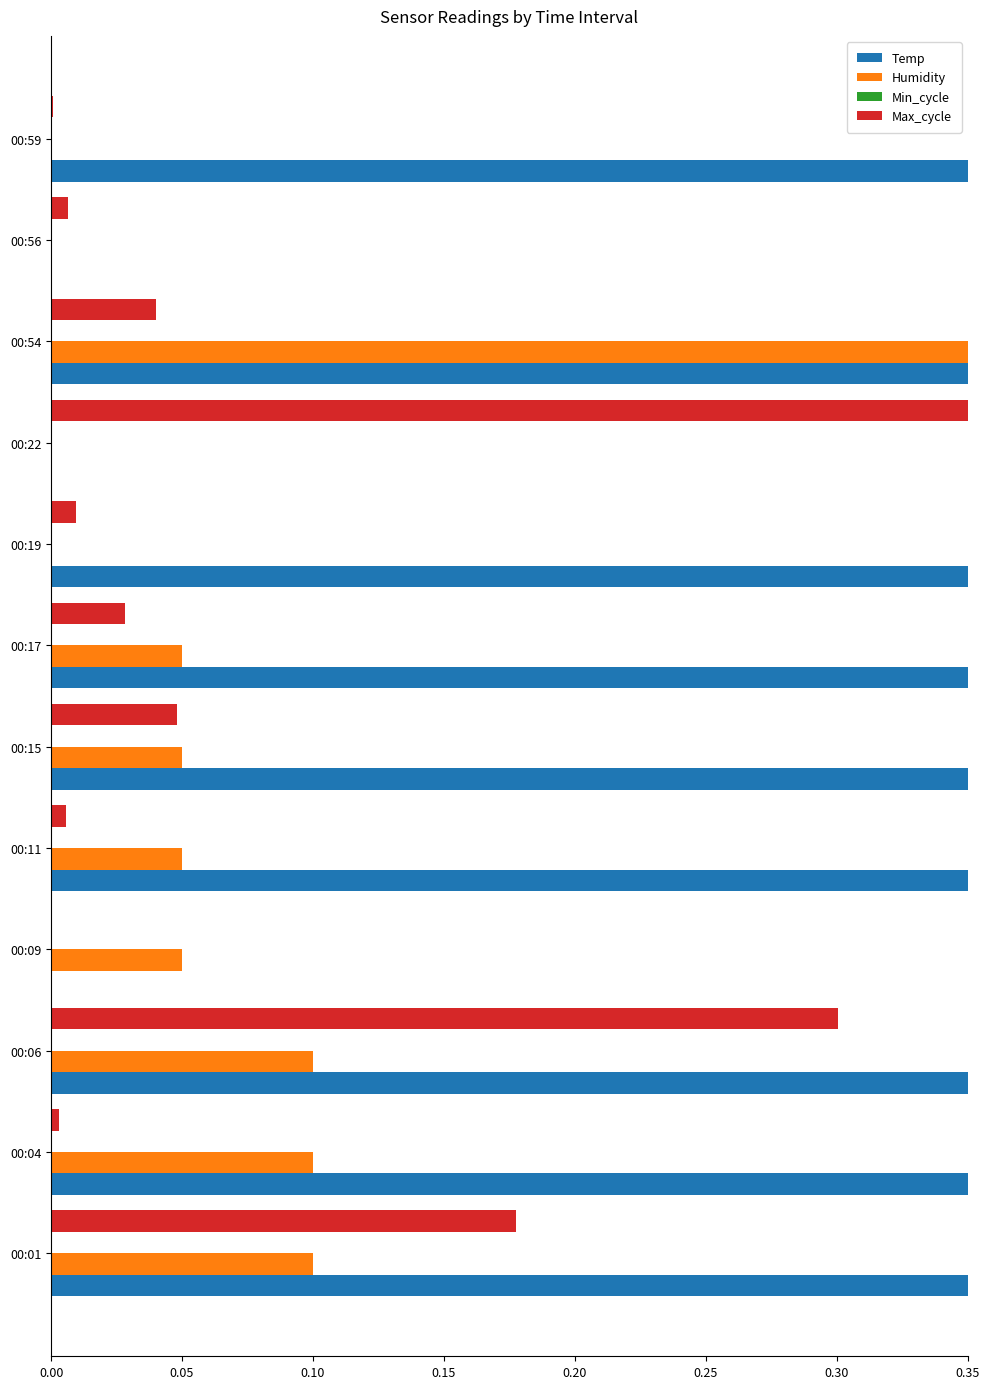

Which category has the highest value in the Humidity series?

00:54